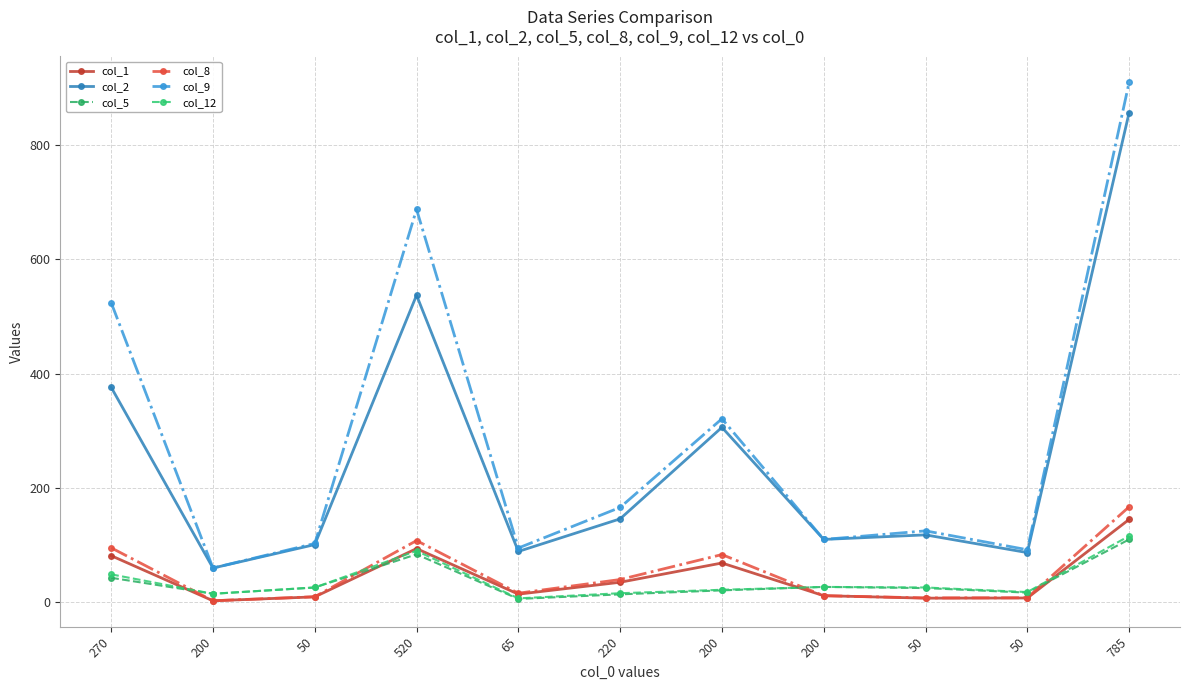

Does the chart have visible grid lines?

Yes